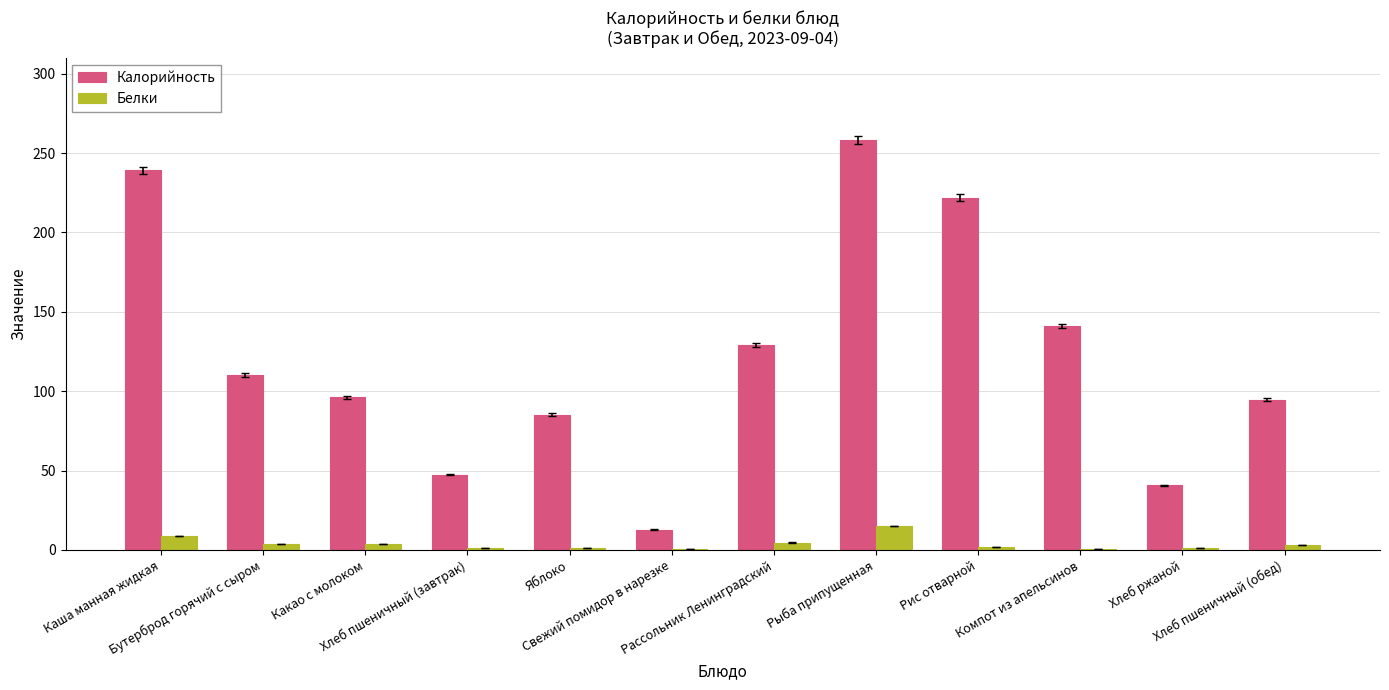

What is the total value across all series at Свежий помидор в нарезке?

13.5